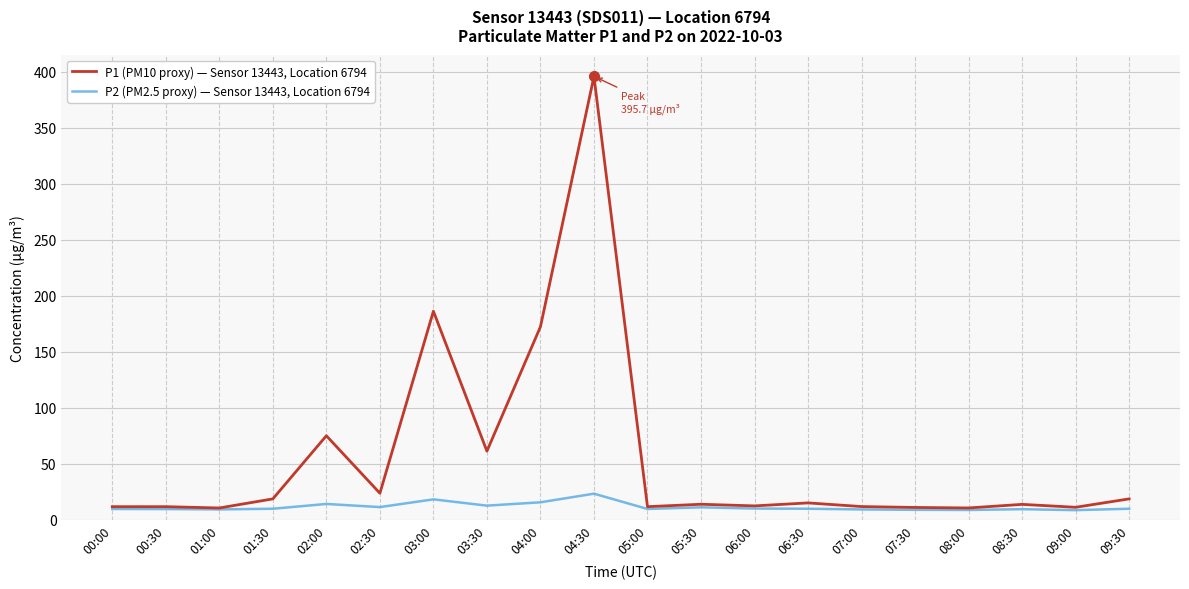

What position from the right is 04:30?

11